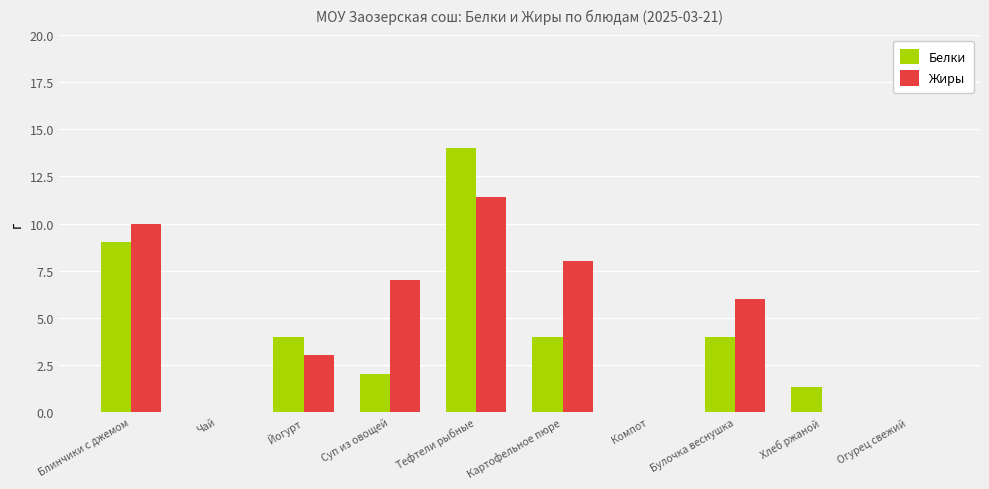

Which series has the largest range (max minus min)?

Белки